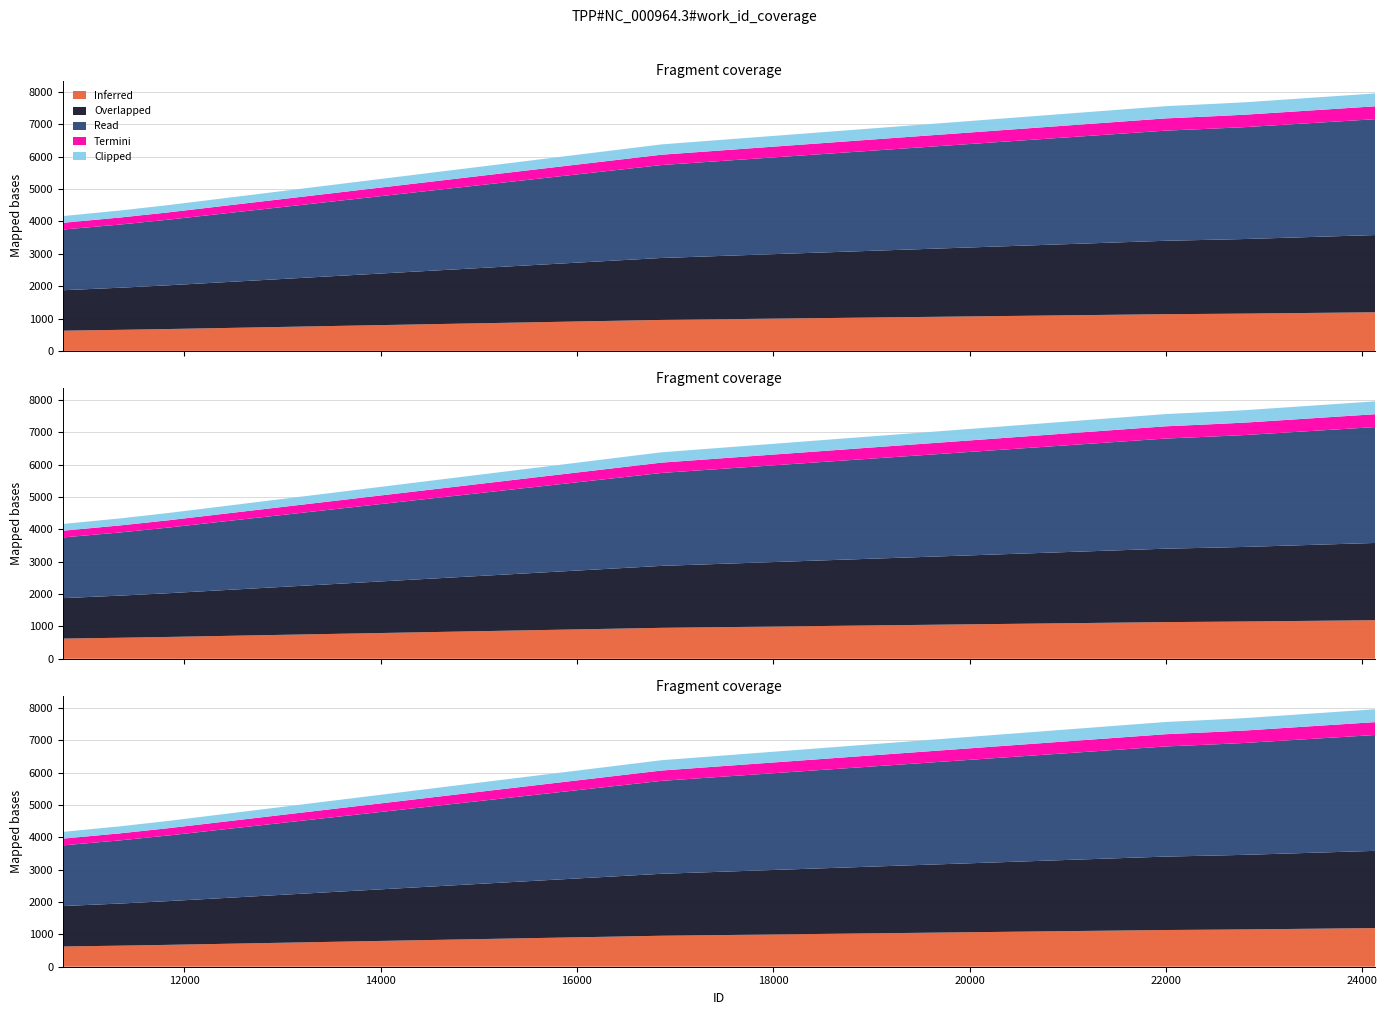

Reading right to left, extract all data points from this chart.

24130=7957	22814=7686	22497=7636	21999=7564	16861=6382	11840=4507	11346=4339	11329=4332	11300=4326	10764=4167